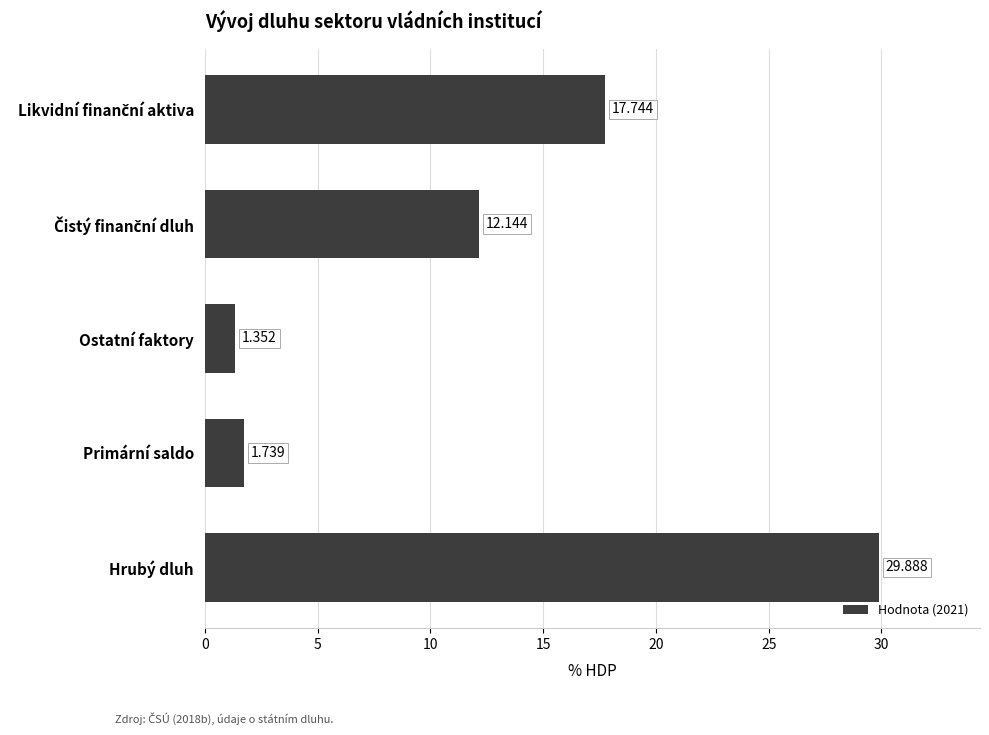

Does the chart contain any negative values?

No